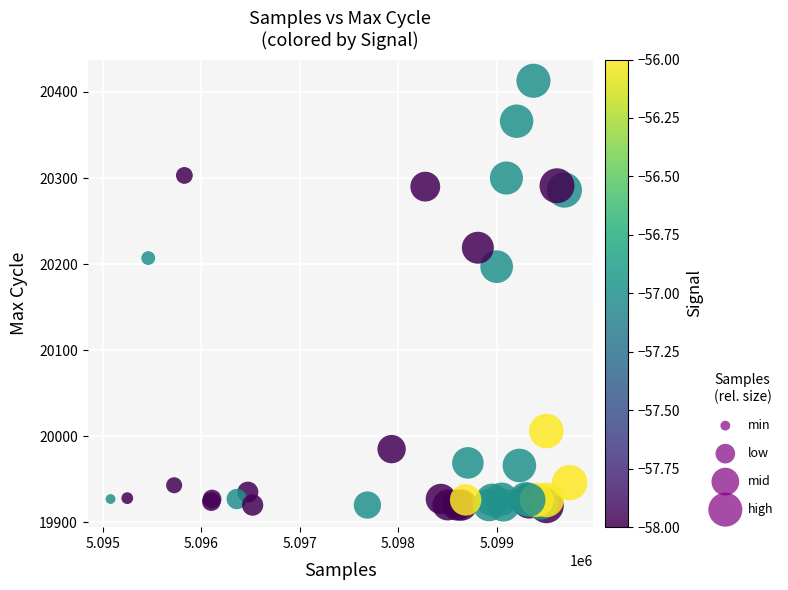

What Y value in the scatter plot is closest to 20166?

20197